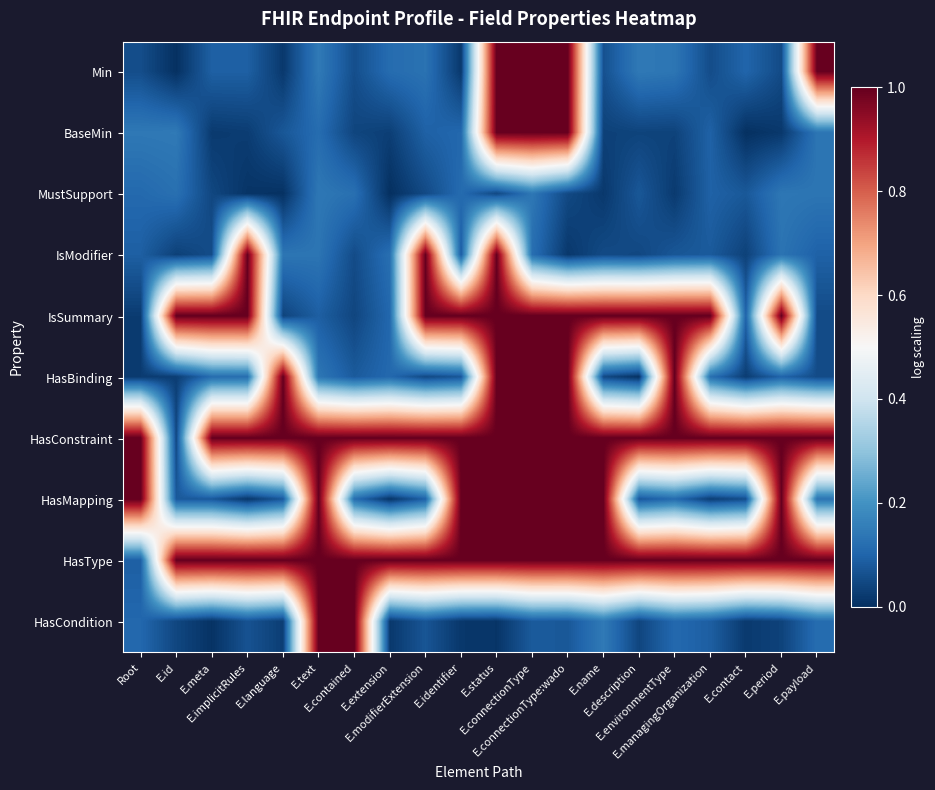

Reading left to right, transcribe all the data shown in this chart.

Min: Root=0.1	E.id=0.0	E.meta=0.1	E.implicitRules=0.1	E.language=0.0	E.text=0.1	E.contained=0.1	E.extension=0.1	E.modifierExtension=0.1	E.identifier=0.0	E.status=1.0	E.connectionType=1.0	E.connectionType:wado=1.0	E.name=0.1	E.description=0.1	E.environmentType=0.1	E.managingOrganization=0.1	E.contact=0.1	E.period=0.1	E.payload=1.0
BaseMin: Root=0.1	E.id=0.1	E.meta=0.0	E.implicitRules=0.0	E.language=0.1	E.text=0.1	E.contained=0.0	E.extension=0.0	E.modifierExtension=0.1	E.identifier=0.1	E.status=1.0	E.connectionType=1.0	E.connectionType:wado=1.0	E.name=0.0	E.description=0.0	E.environmentType=0.0	E.managingOrganization=0.1	E.contact=0.0	E.period=0.0	E.payload=0.1
MustSupport: Root=0.1	E.id=0.1	E.meta=0.0	E.implicitRules=0.0	E.language=0.0	E.text=0.1	E.contained=0.1	E.extension=0.0	E.modifierExtension=0.0	E.identifier=0.1	E.status=0.0	E.connectionType=0.1	E.connectionType:wado=0.0	E.name=0.0	E.description=0.1	E.environmentType=0.0	E.managingOrganization=0.1	E.contact=0.1	E.period=0.1	E.payload=0.1
IsModifier: Root=0.1	E.id=0.0	E.meta=0.1	E.implicitRules=1.0	E.language=0.1	E.text=0.1	E.contained=0.1	E.extension=0.1	E.modifierExtension=1.0	E.identifier=0.1	E.status=1.0	E.connectionType=0.1	E.connectionType:wado=0.0	E.name=0.1	E.description=0.0	E.environmentType=0.1	E.managingOrganization=0.1	E.contact=0.0	E.period=0.1	E.payload=0.1
IsSummary: Root=0.0	E.id=1.0	E.meta=1.0	E.implicitRules=1.0	E.language=0.0	E.text=0.1	E.contained=0.0	E.extension=0.1	E.modifierExtension=1.0	E.identifier=1.0	E.status=1.0	E.connectionType=1.0	E.connectionType:wado=1.0	E.name=1.0	E.description=1.0	E.environmentType=1.0	E.managingOrganization=1.0	E.contact=0.1	E.period=1.0	E.payload=0.1
HasBinding: Root=0.0	E.id=0.0	E.meta=0.1	E.implicitRules=0.1	E.language=1.0	E.text=0.1	E.contained=0.1	E.extension=0.1	E.modifierExtension=0.0	E.identifier=0.1	E.status=1.0	E.connectionType=1.0	E.connectionType:wado=1.0	E.name=0.0	E.description=0.0	E.environmentType=1.0	E.managingOrganization=0.1	E.contact=0.0	E.period=0.1	E.payload=0.1
HasConstraint: Root=1.0	E.id=0.0	E.meta=1.0	E.implicitRules=1.0	E.language=1.0	E.text=1.0	E.contained=1.0	E.extension=1.0	E.modifierExtension=1.0	E.identifier=1.0	E.status=1.0	E.connectionType=1.0	E.connectionType:wado=1.0	E.name=1.0	E.description=1.0	E.environmentType=1.0	E.managingOrganization=1.0	E.contact=1.0	E.period=1.0	E.payload=1.0
HasMapping: Root=1.0	E.id=0.1	E.meta=0.1	E.implicitRules=0.0	E.language=0.1	E.text=1.0	E.contained=0.1	E.extension=0.0	E.modifierExtension=0.1	E.identifier=1.0	E.status=1.0	E.connectionType=1.0	E.connectionType:wado=1.0	E.name=1.0	E.description=0.1	E.environmentType=0.1	E.managingOrganization=0.0	E.contact=0.1	E.period=1.0	E.payload=0.1
HasType: Root=0.1	E.id=1.0	E.meta=1.0	E.implicitRules=1.0	E.language=1.0	E.text=1.0	E.contained=1.0	E.extension=1.0	E.modifierExtension=1.0	E.identifier=1.0	E.status=1.0	E.connectionType=1.0	E.connectionType:wado=1.0	E.name=1.0	E.description=1.0	E.environmentType=1.0	E.managingOrganization=1.0	E.contact=1.0	E.period=1.0	E.payload=1.0
HasCondition: Root=0.1	E.id=0.0	E.meta=0.0	E.implicitRules=0.1	E.language=0.0	E.text=1.0	E.contained=1.0	E.extension=0.0	E.modifierExtension=0.1	E.identifier=0.0	E.status=0.0	E.connectionType=0.1	E.connectionType:wado=0.1	E.name=0.1	E.description=0.0	E.environmentType=0.1	E.managingOrganization=0.1	E.contact=0.0	E.period=0.0	E.payload=0.1